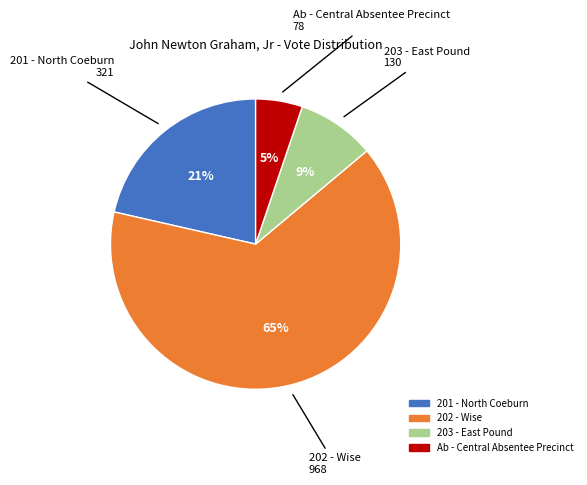

Which has a higher value, 202 - Wise or Ab - Central Absentee Precinct?

202 - Wise